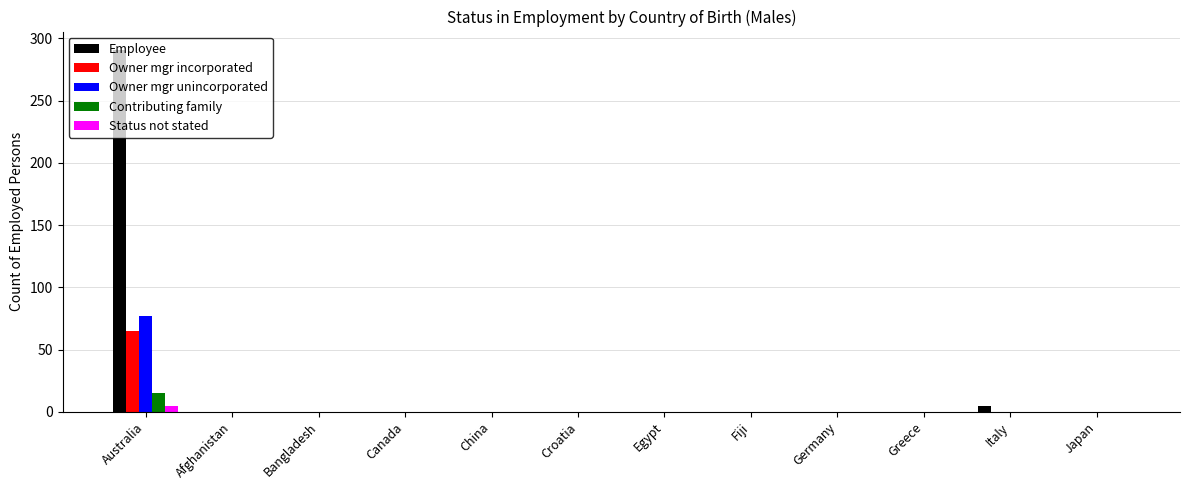

What is the greatest value displayed?

291